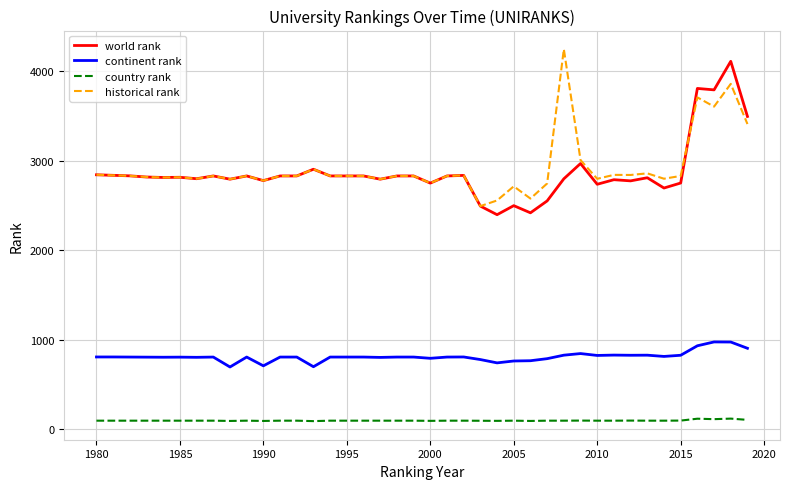

True or false: country rank and world rank cross at least once.

False